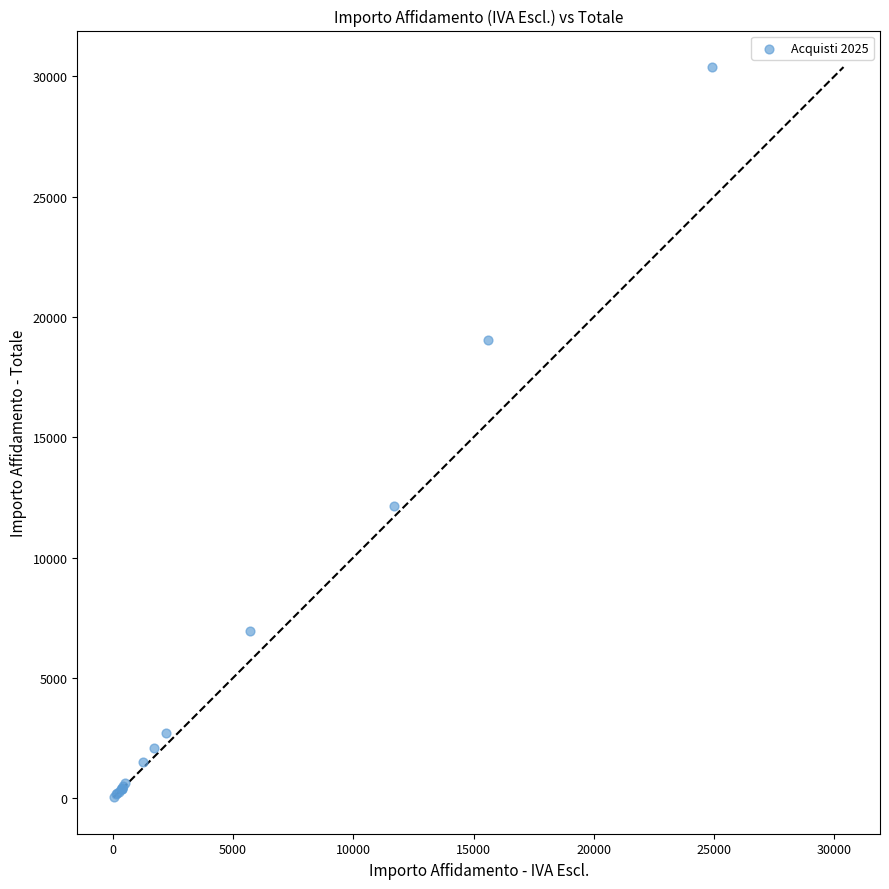

What Y value in the scatter plot is closest to 15212?

12152.4